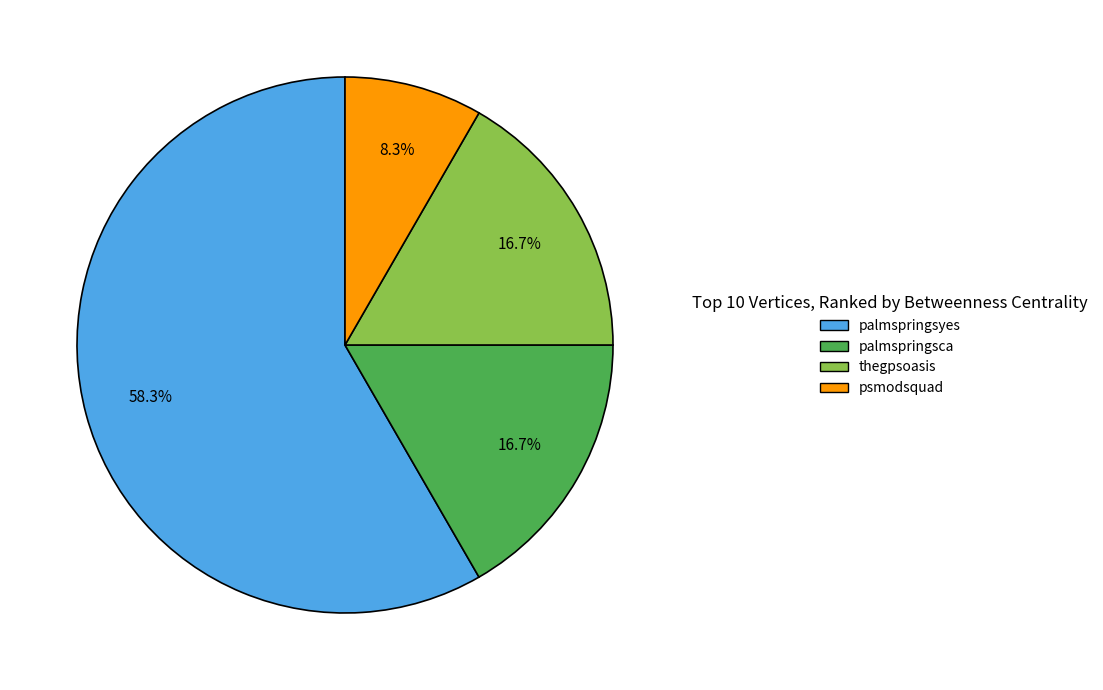

Which has a higher value, palmspringsyes or palmspringsca?

palmspringsyes